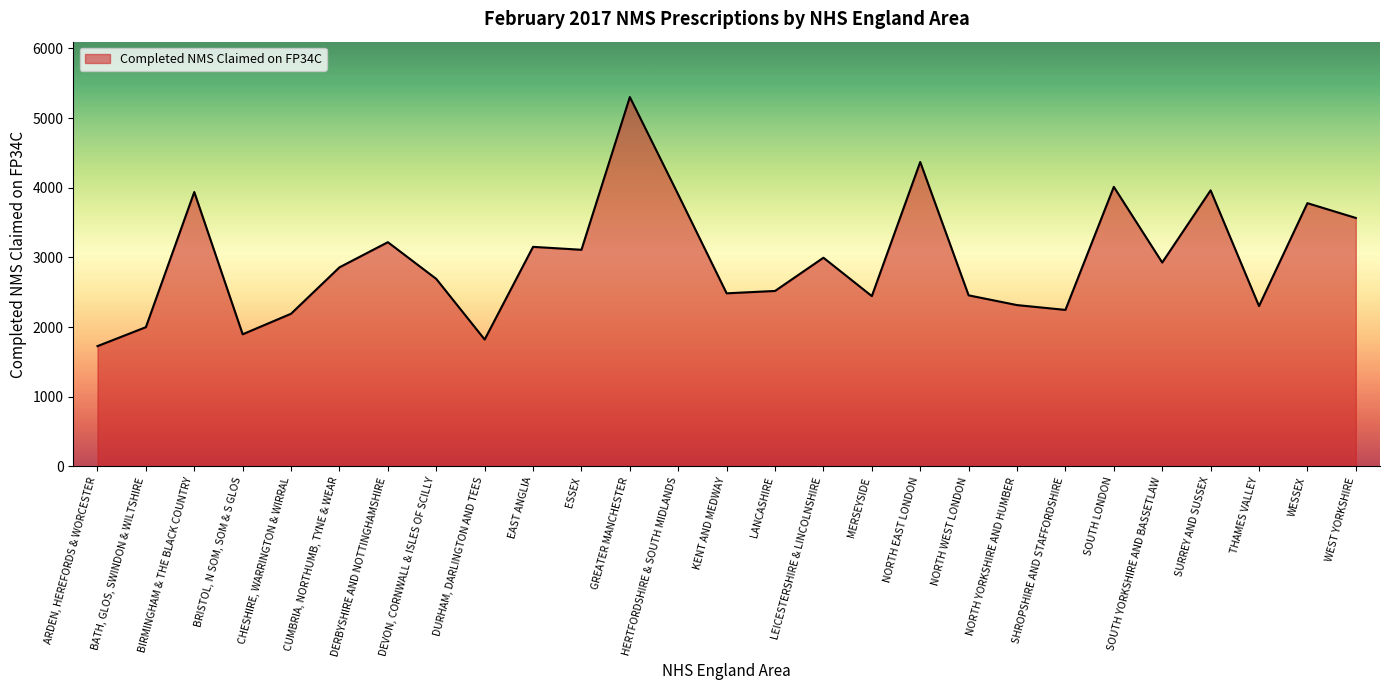

What is the sum of the values at GREATER MANCHESTER and BATH, GLOS, SWINDON & WILTSHIRE?

7301